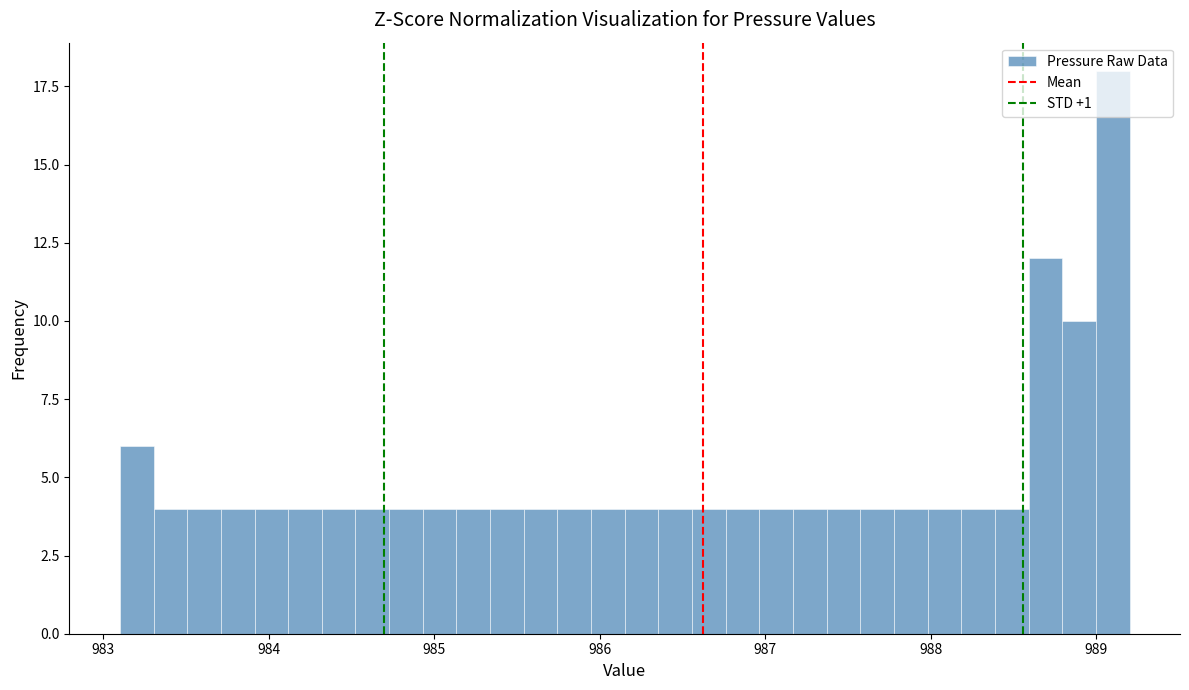

Read against the x-axis, roughly where is the centre of the tallest bar?

989.1